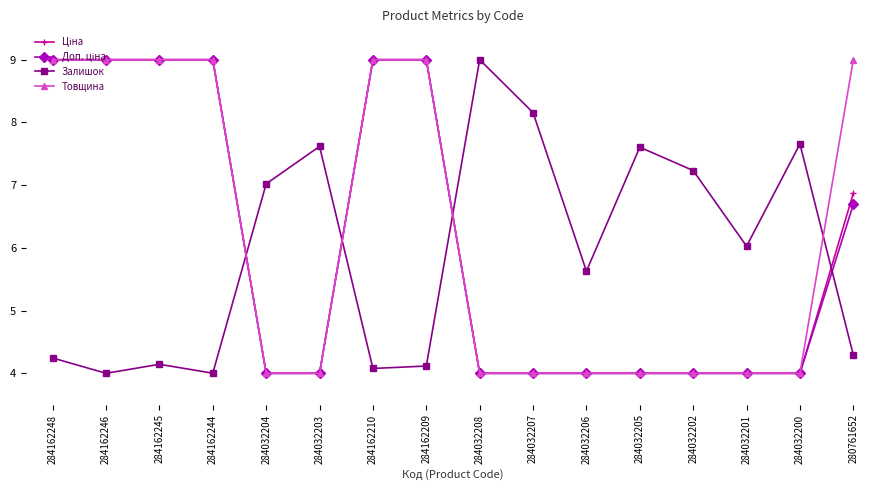

Which series has the largest total across all categories?

Товщина